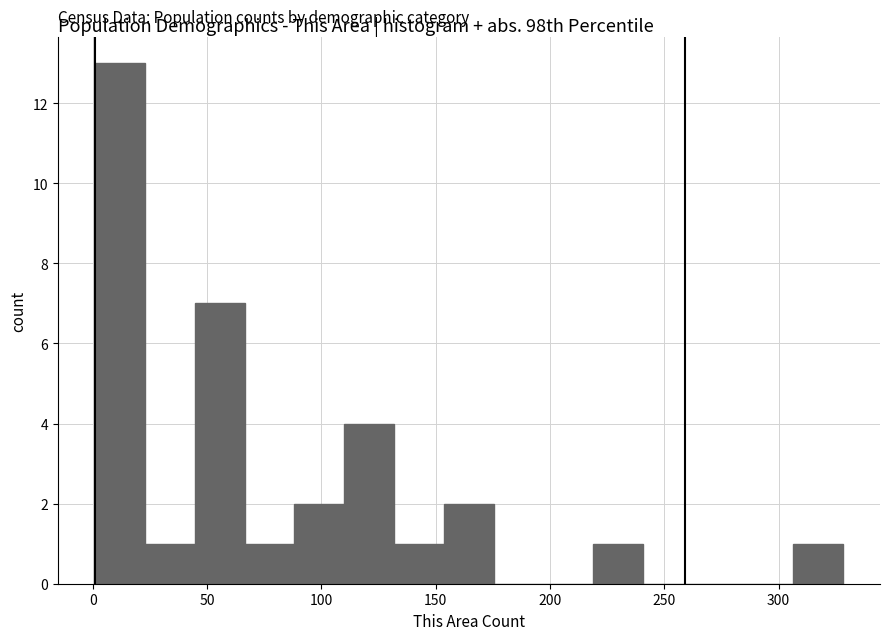

Over which range of the x-axis is the bar tallest?

0 to 25